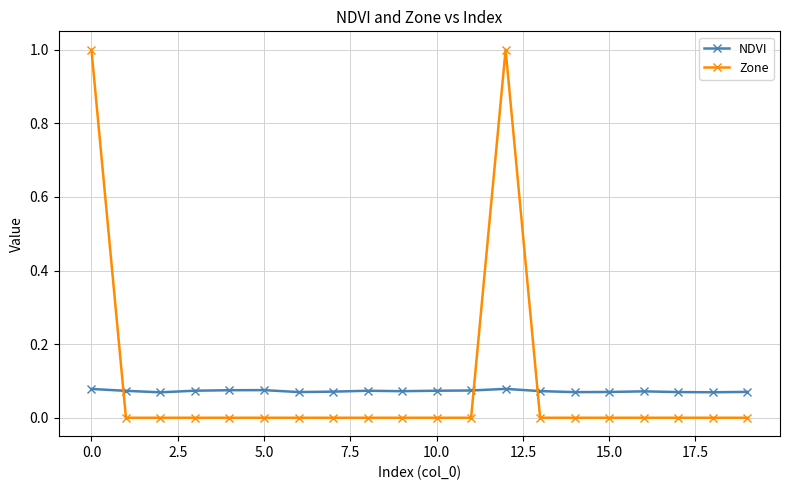

List the series in order of their peak value, lowest first.

NDVI, Zone